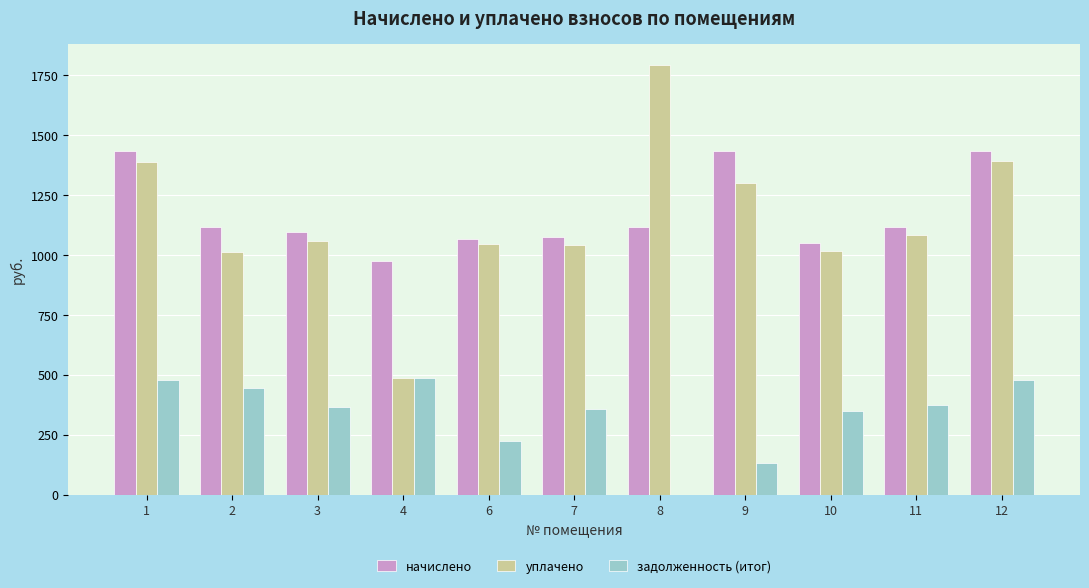

Between 2 and 7, which series saw the biggest shift?

задолженность (итог)